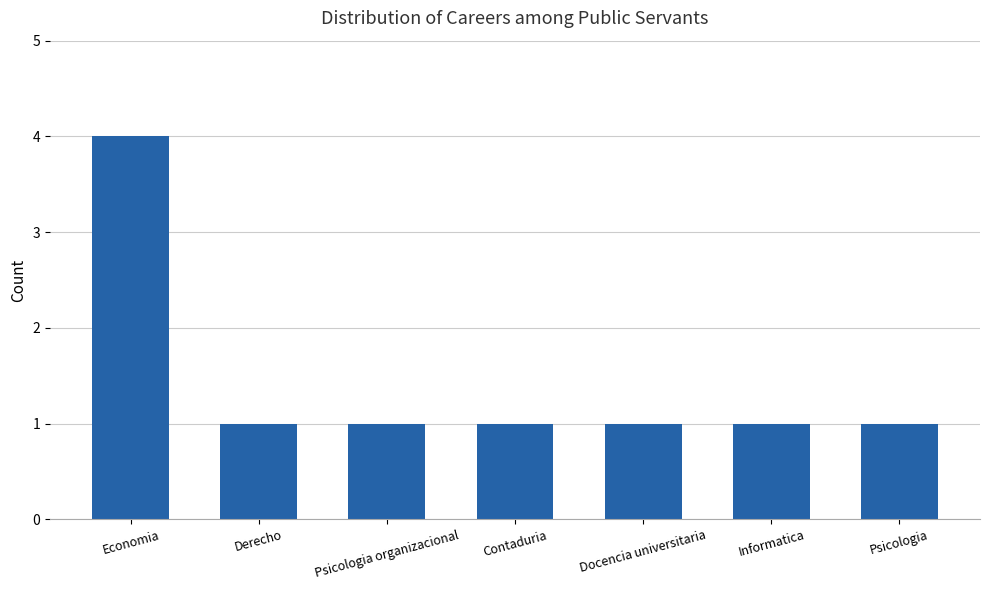

What is the minimum value shown in the chart?

1